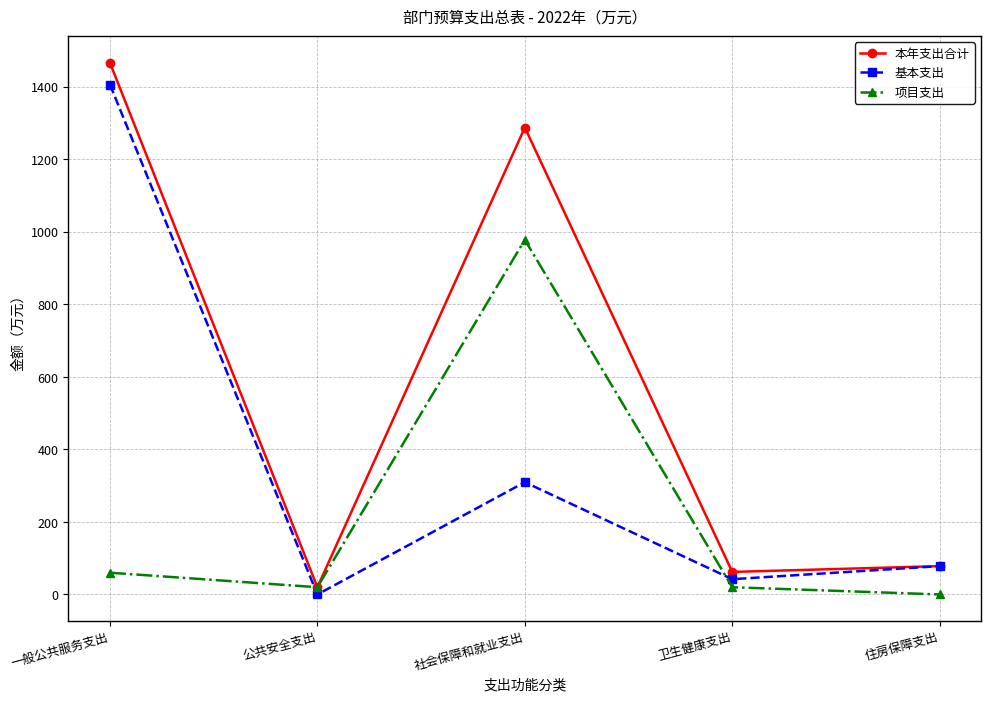

Which series has the largest total across all categories?

本年支出合计